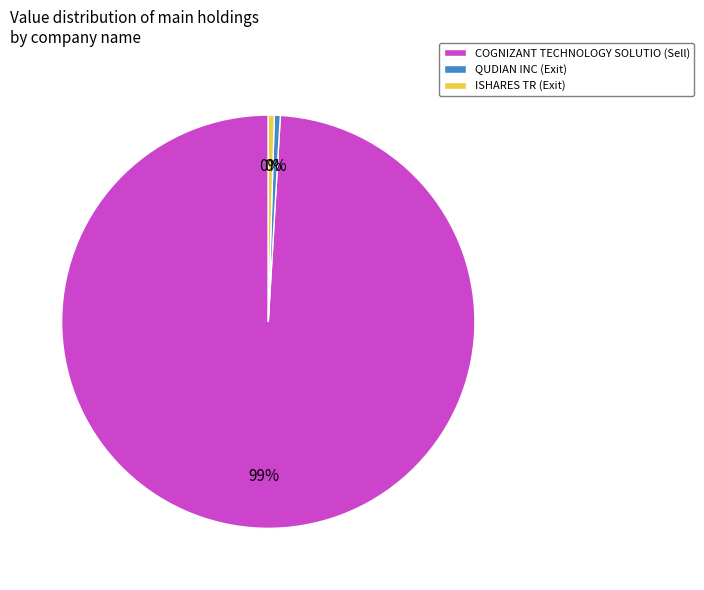

Is there any slice that represents more than half of the pie?

Yes